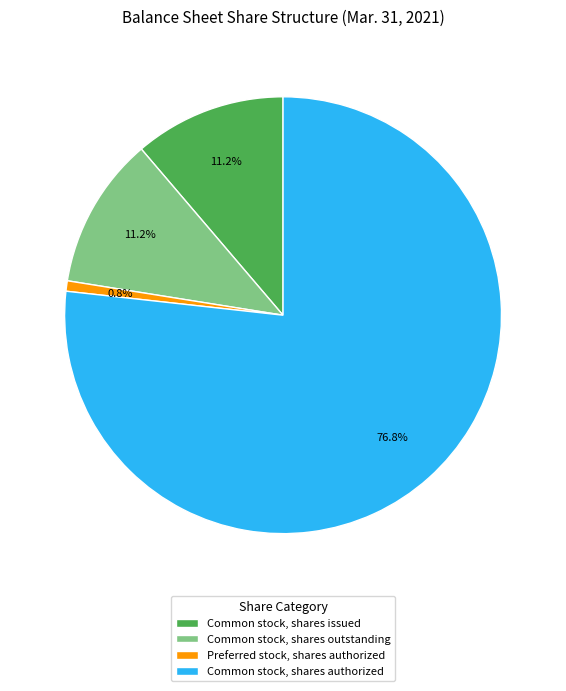

Which slice is the largest?

Common stock, shares authorized